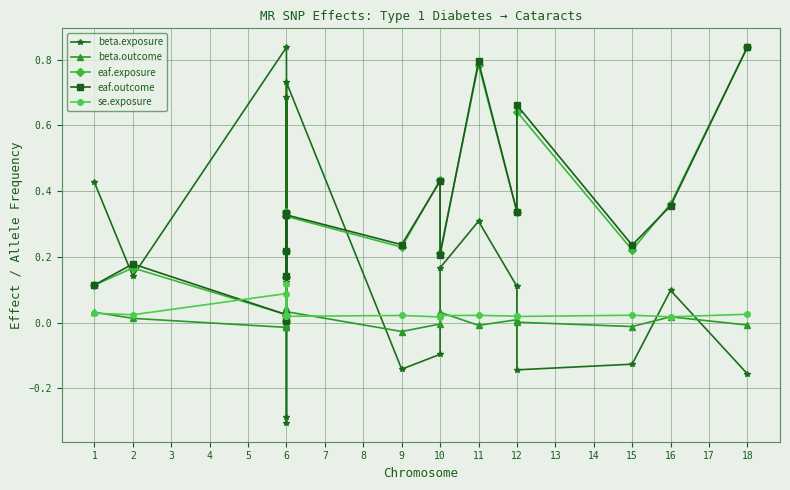

How many interior local valleys does the beta.exposure series have?

5